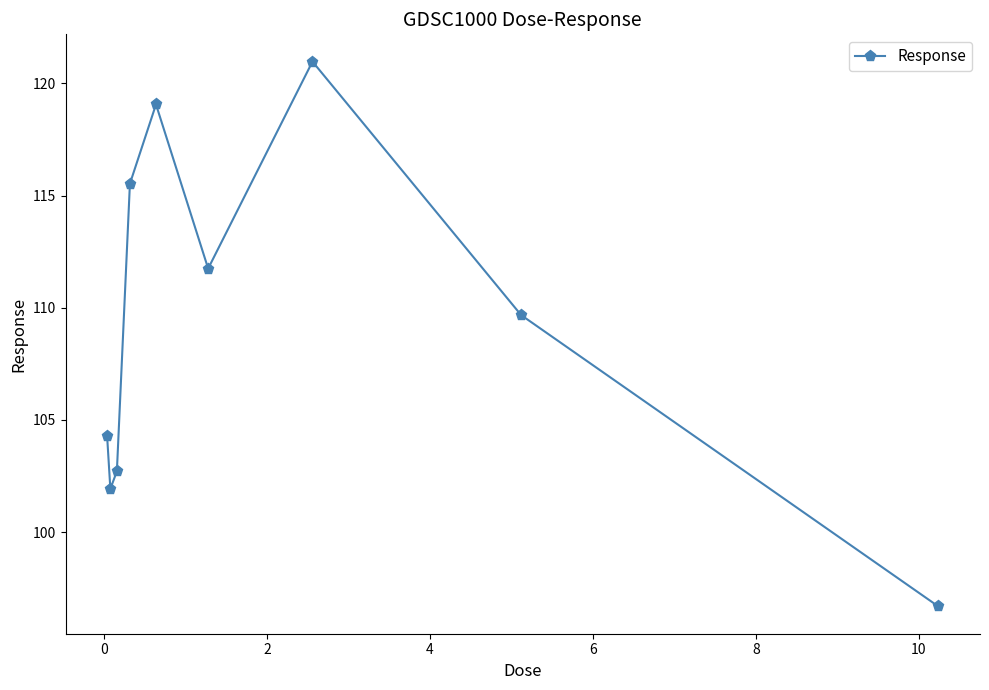

How many points are higher than both their immediate neighbors (excluding endpoints)?

2